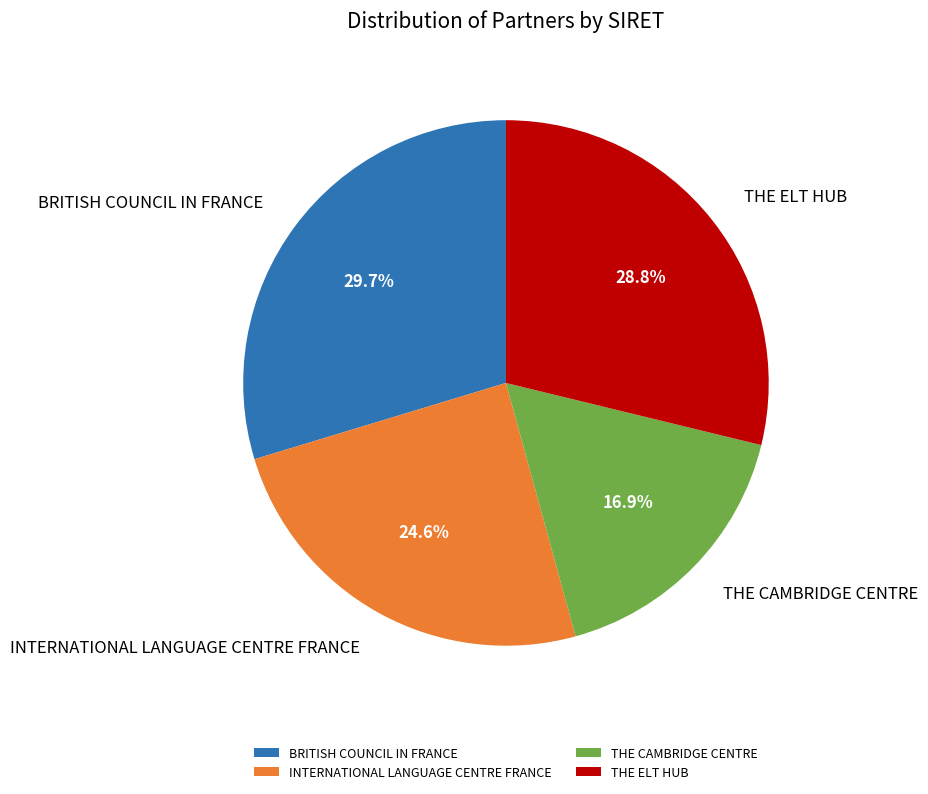

Count the number of slices in the pie.

4